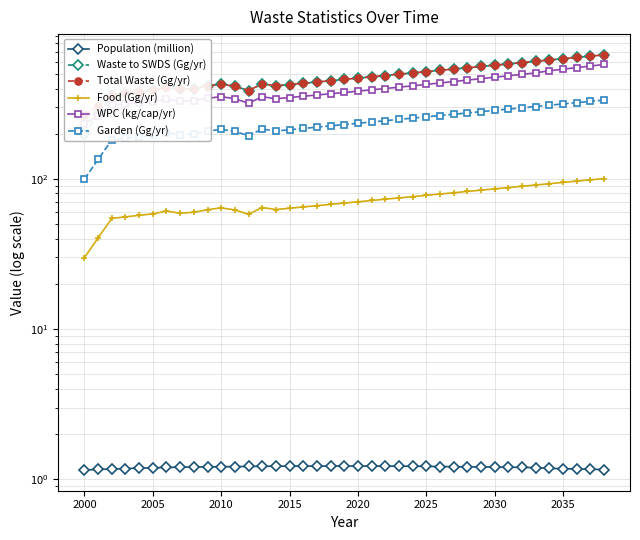

True or false: Food (Gg/yr) and Population (million) intersect in this chart.

False